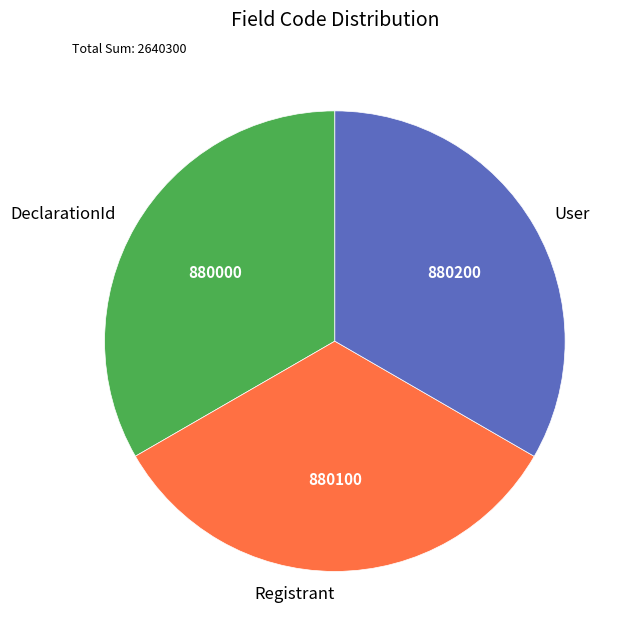

Does any single category account for the majority?

No